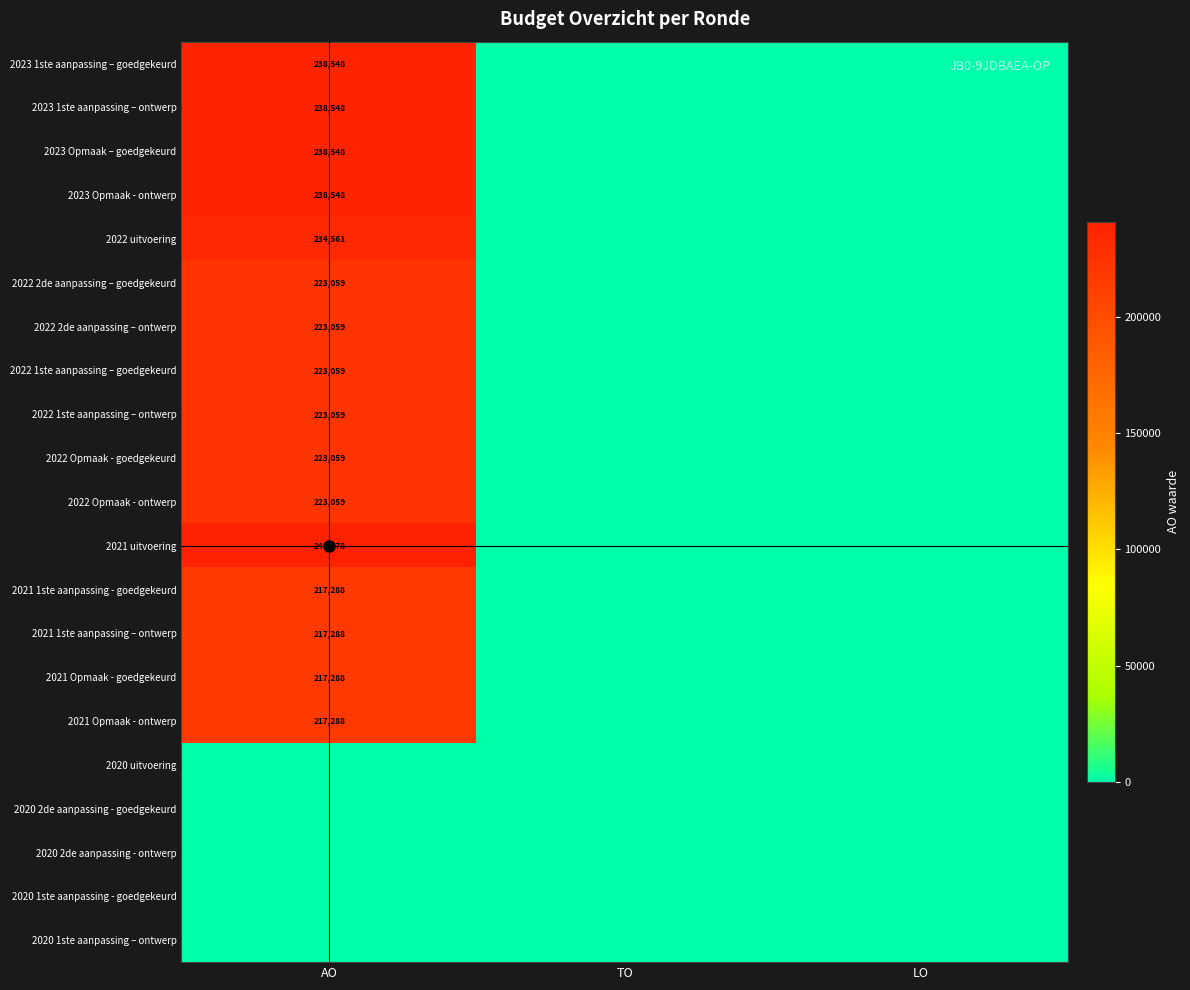

At which category is the sum across all series the highest?

AO